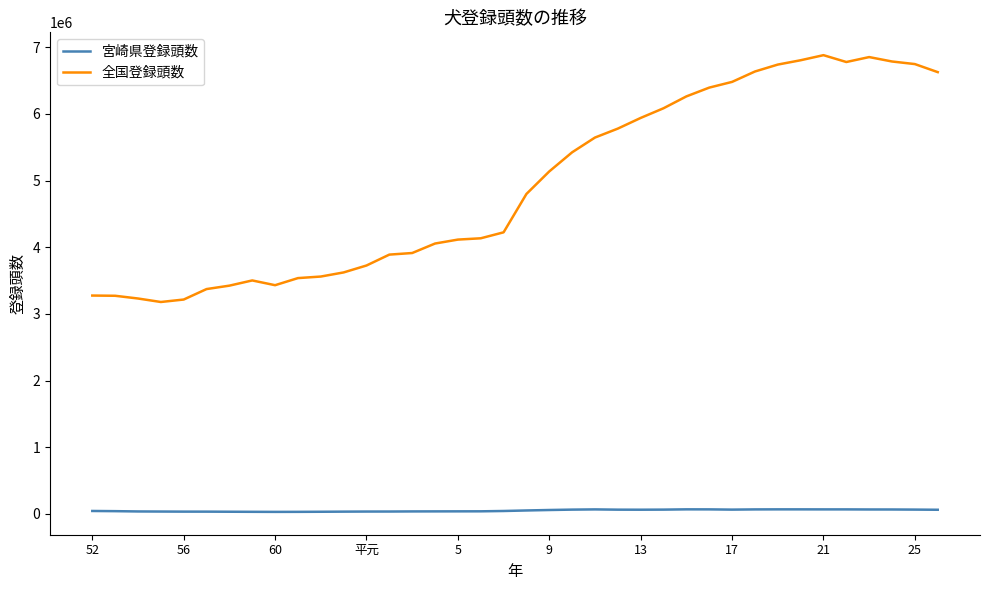

Which series has the widest spread of values?

全国登録頭数